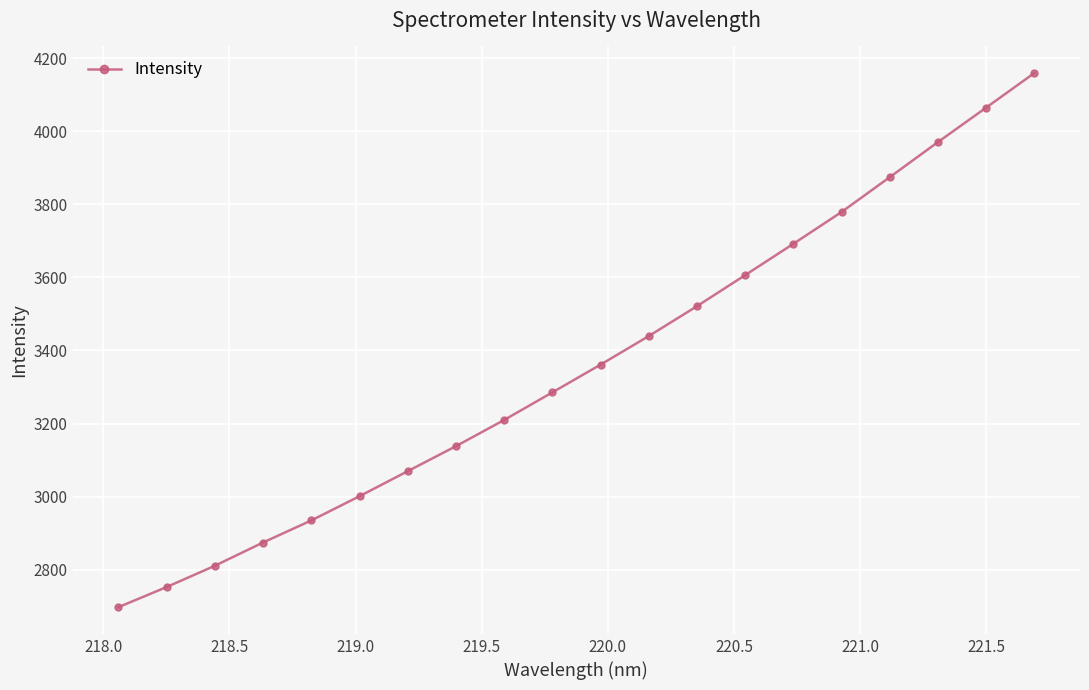

What is the difference between the maximum and minimum values?

1461.1